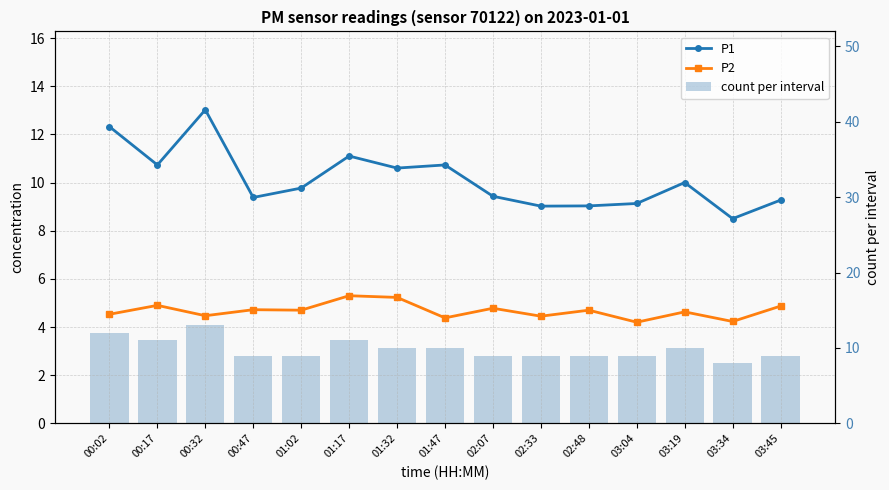

Between 03:04 and 02:48, which is larger?

03:04